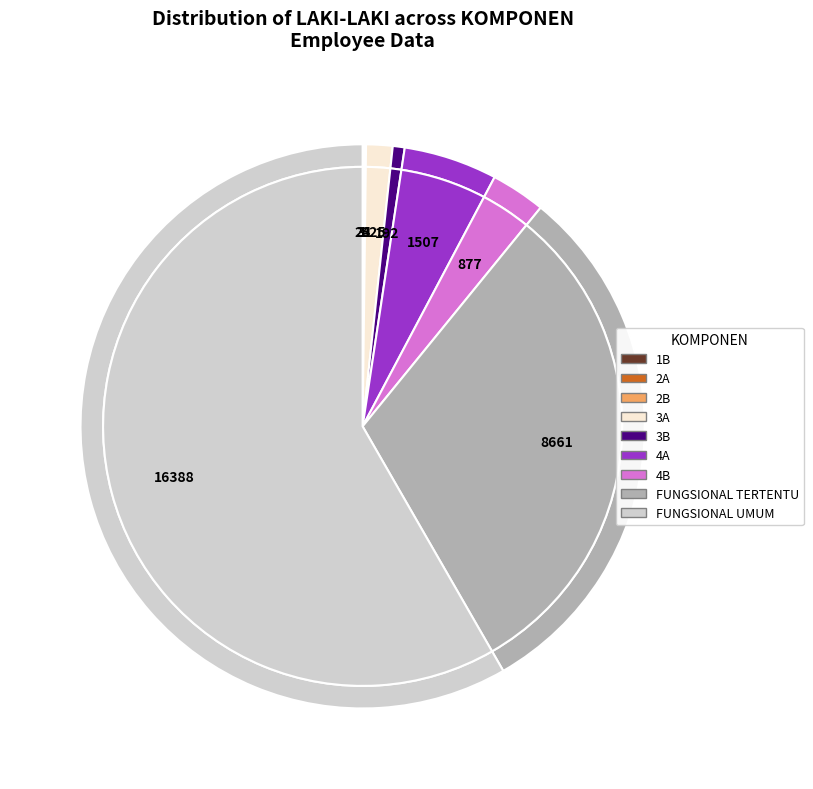

To the nearest percent, what is the combined percentage of 4A and 4B?

8%